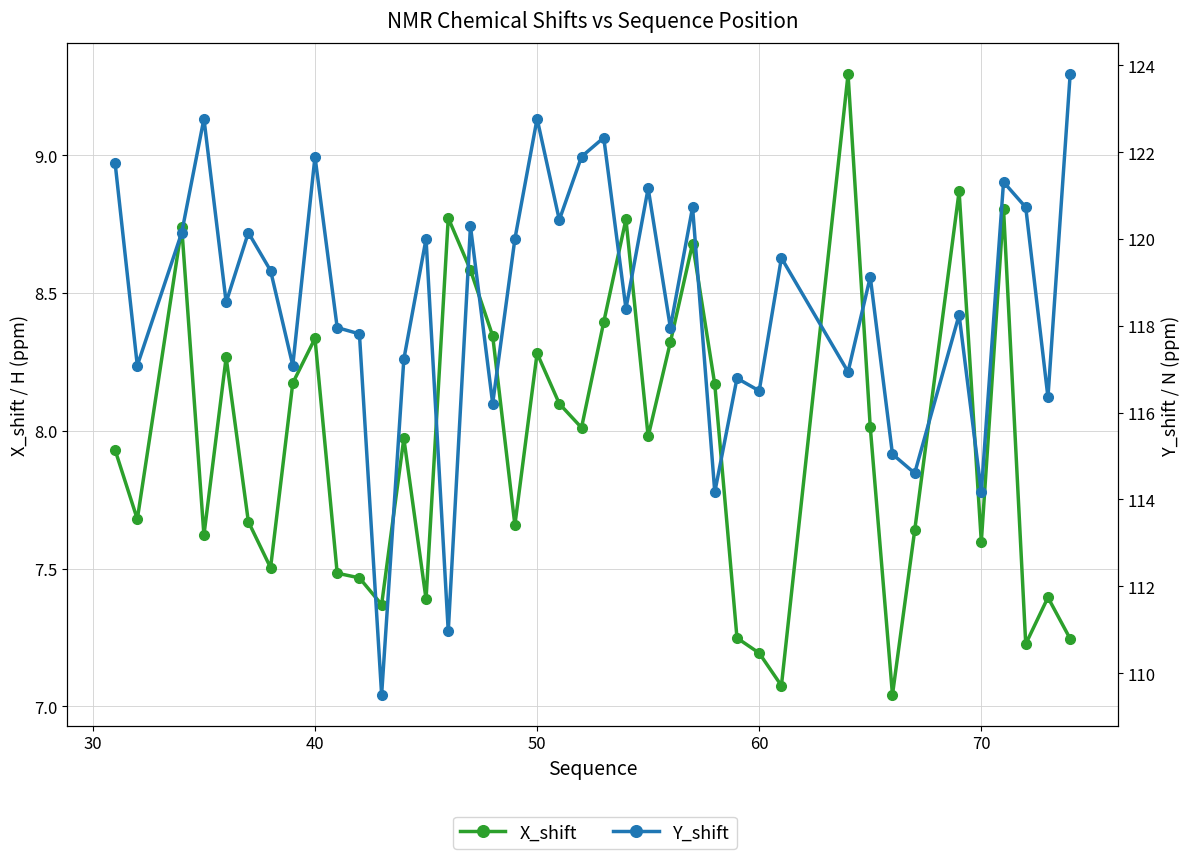

What is the average value of the X_shift series?

8.0